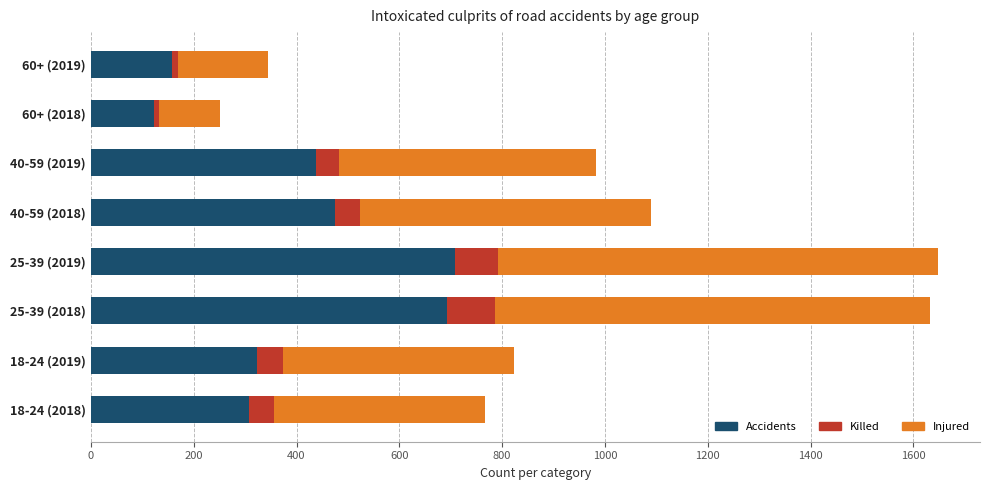

What is the difference between the maximum and second lowest values in the Accidents series?

550